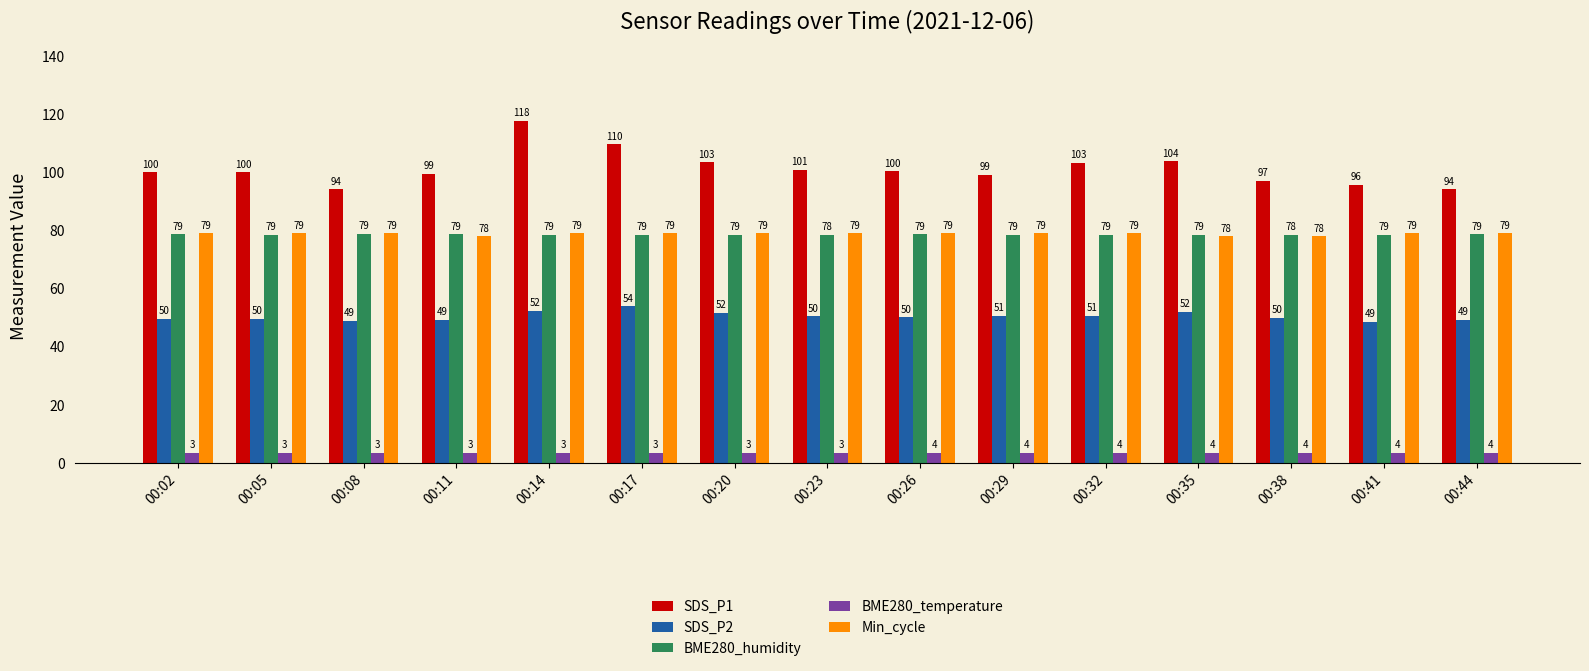

Count the number of data series in this chart.

5